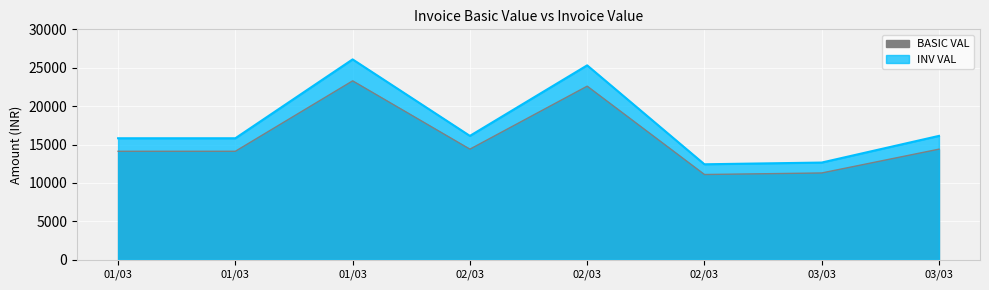

How many lines are shown in the chart?

2